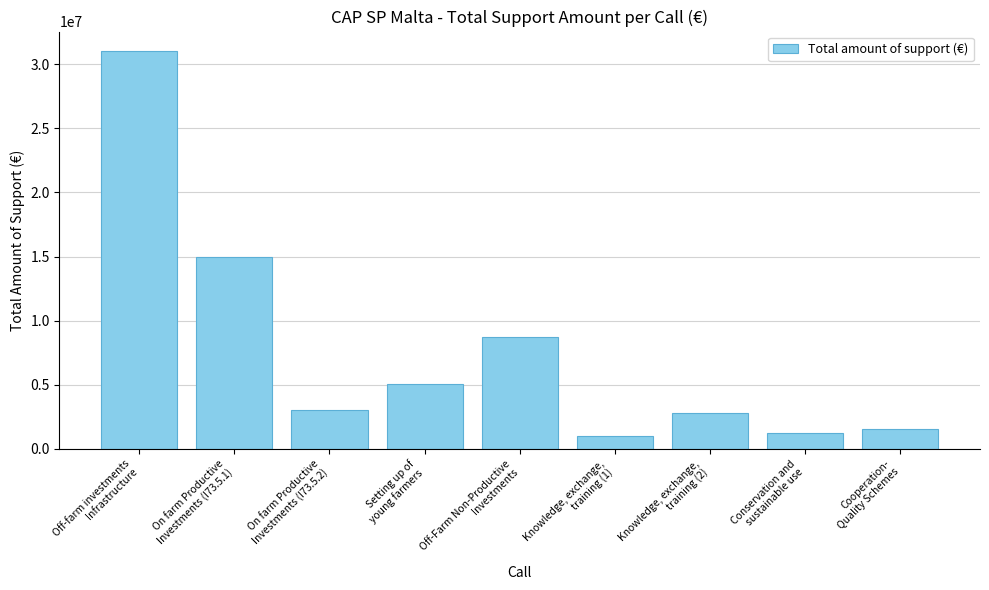

How many data points are less than 3000000?

4